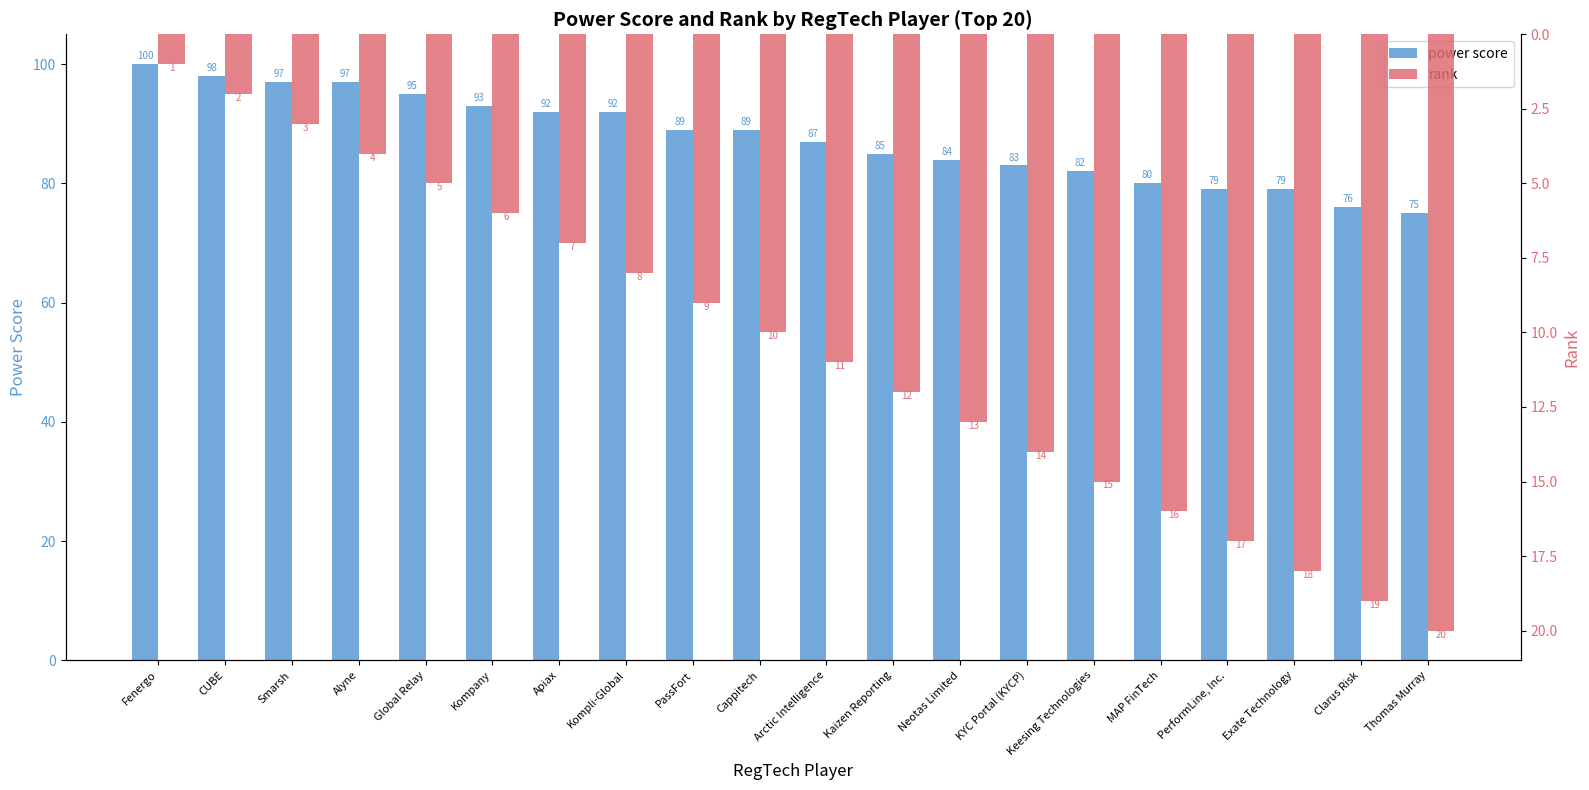

What is the value of the power score bar at the 4th from the left?

97